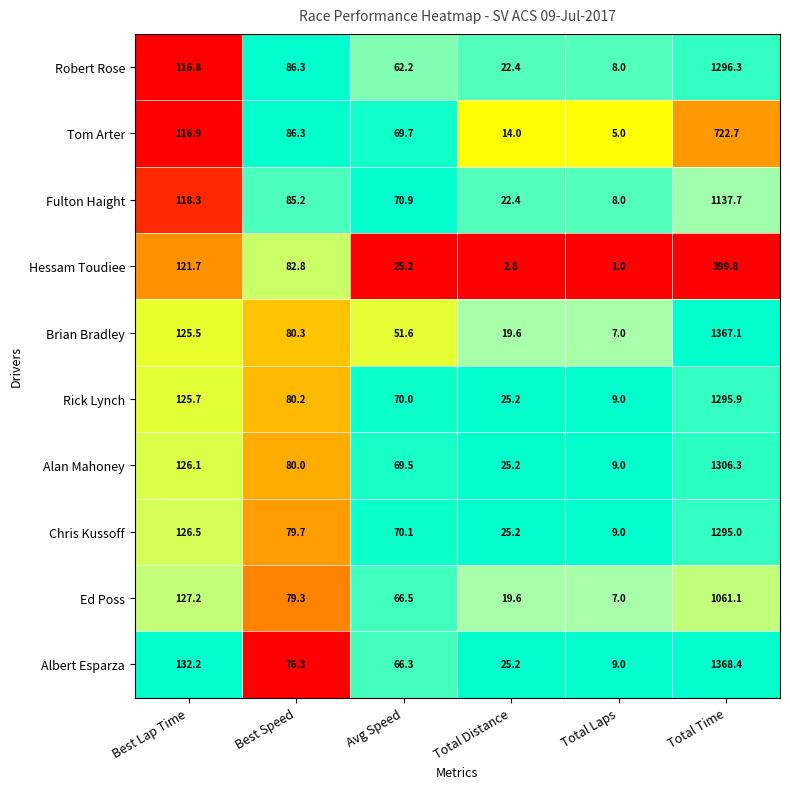

What is the difference between the Alan Mahoney values at Total Time and Best Speed?

1226.3